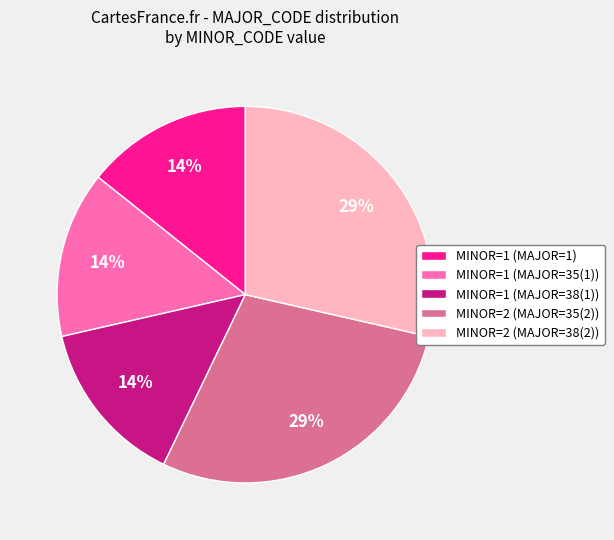

True or false: MINOR=1 (MAJOR=35(1)) accounts for 25% of the total.

False